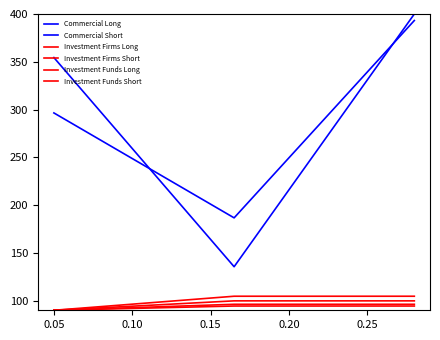

How many lines are shown in the chart?

6